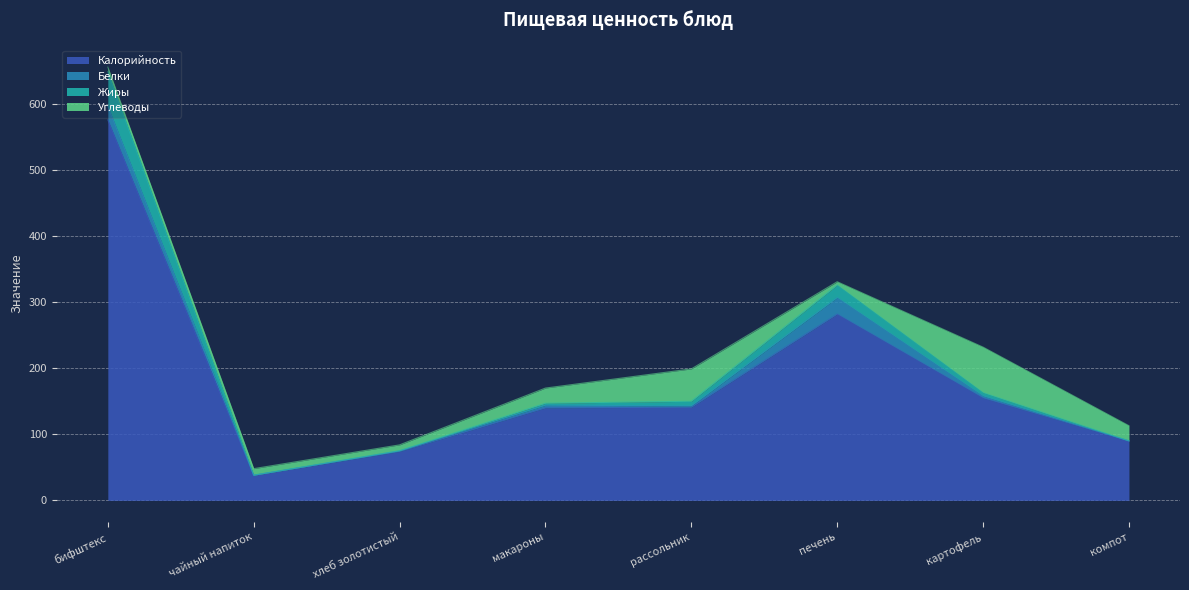

At which category is the sum across all series the highest?

бифштекс